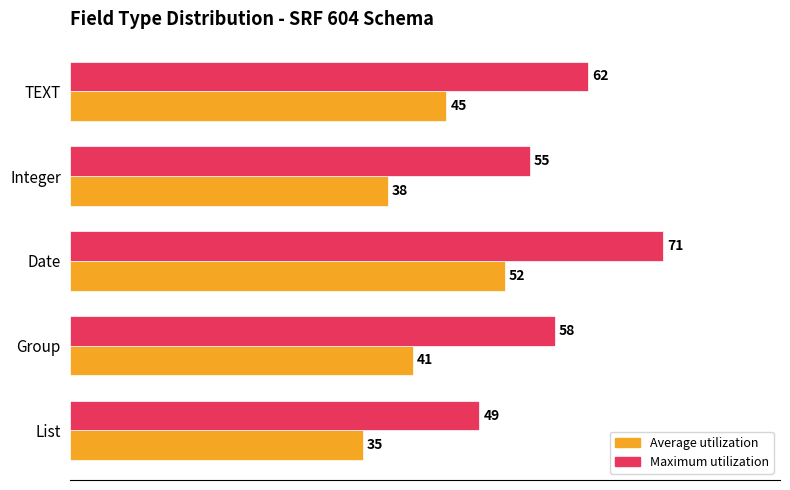

What is the average value of the Average utilization series?

42